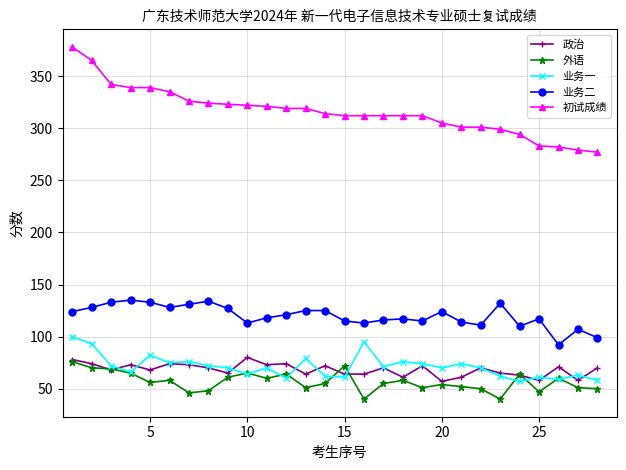

What is the value of the 外语 point at the 27th from the left?

51